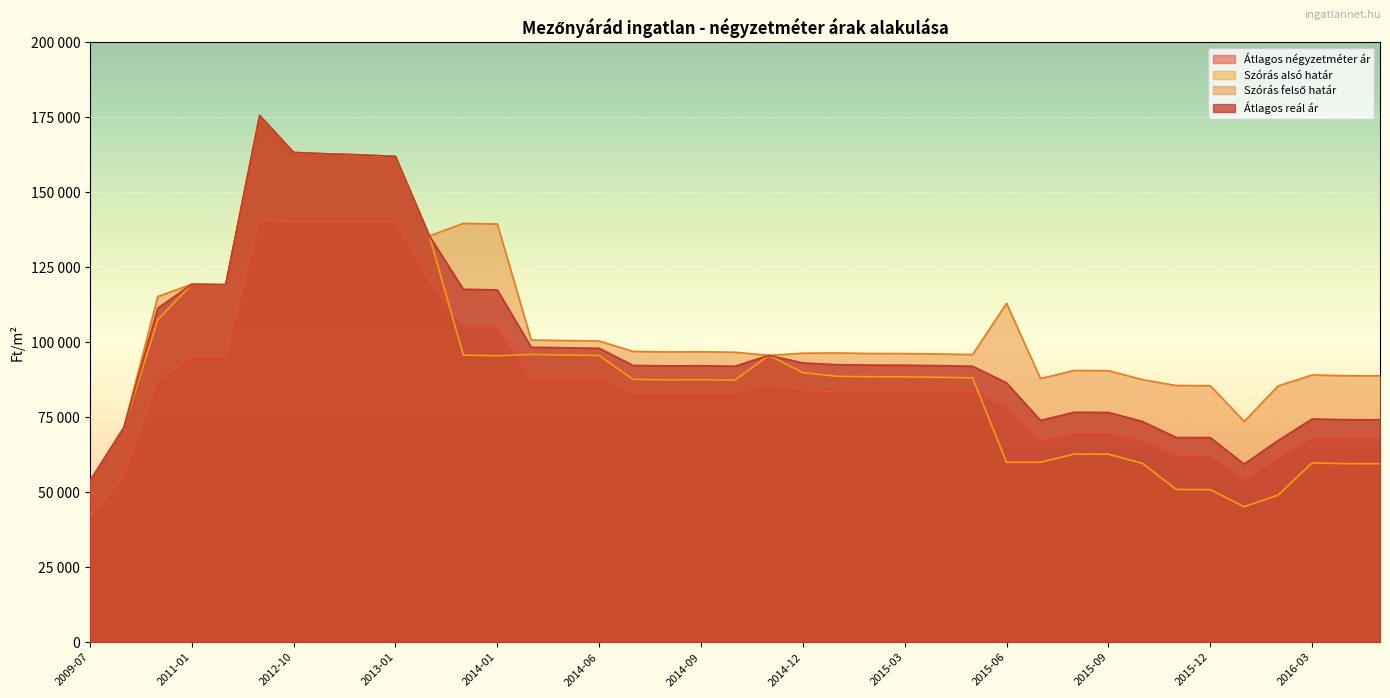

Rank the categories by Szórás alsó határ value from highest to lowest.

2011-03, 2012-10, 2012-11, 2012-12, 2013-01, 2013-11, 2011-01, 2011-02, 2010-01, 2014-04, 2014-05, 2013-12, 2014-11, 2014-06, 2014-01, 2014-12, 2015-01, 2015-02, 2015-03, 2015-04, 2015-05, 2014-07, 2014-09, 2014-08, 2014-10, 2009-08, 2015-08, 2015-09, 2015-07, 2015-06, 2016-03, 2015-10, 2016-04, 2016-05, 2009-07, 2015-11, 2015-12, 2016-02, 2016-01